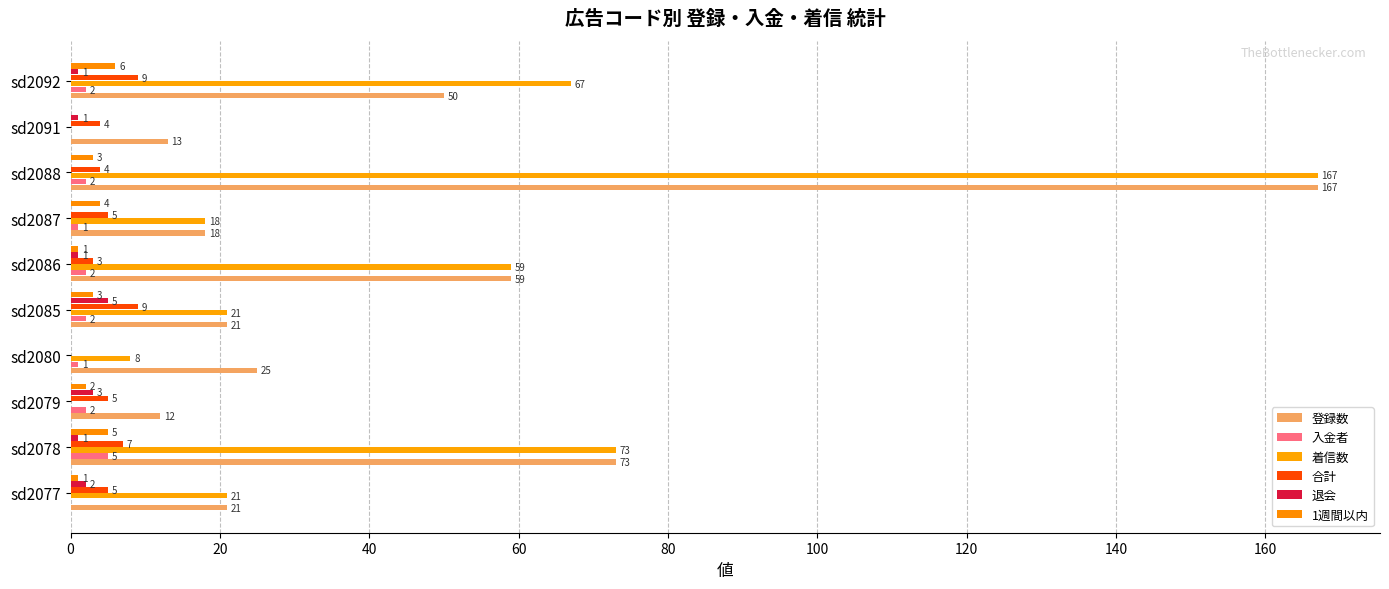

How many positive values does the 退会 series have?

7